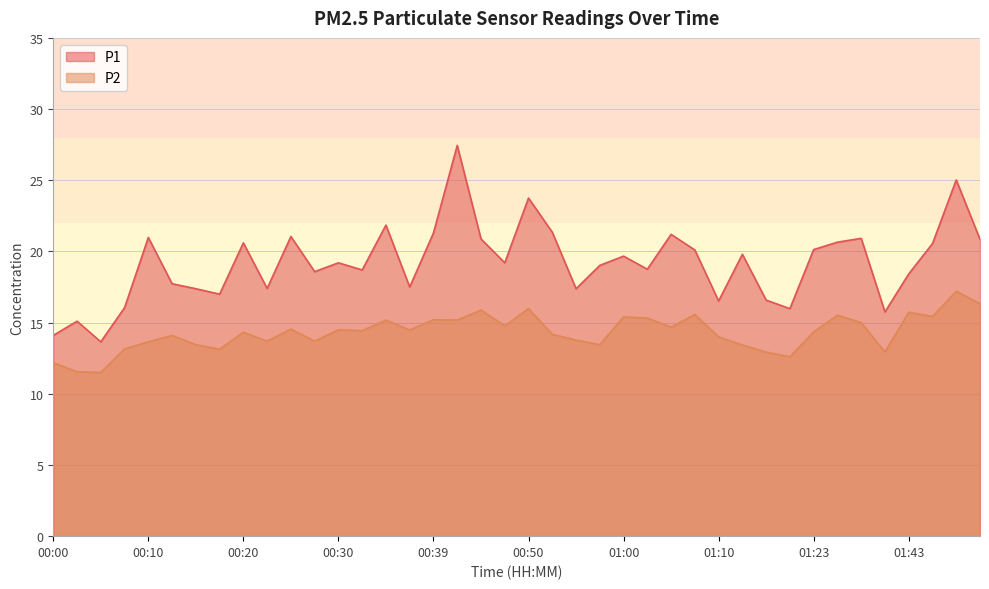

True or false: P1 and P2 intersect in this chart.

False